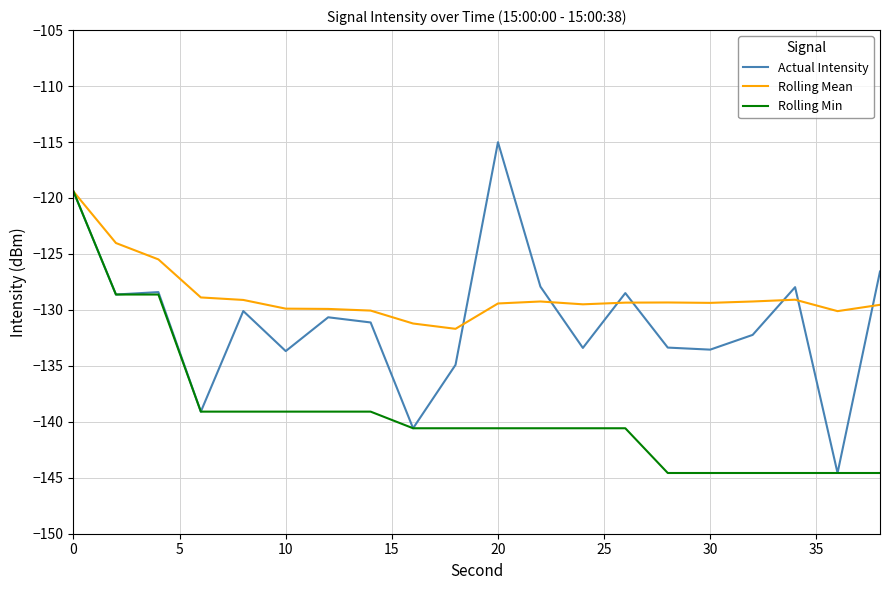

Rank the series by their average value, from highest to lowest.

Rolling Mean, Actual Intensity, Rolling Min